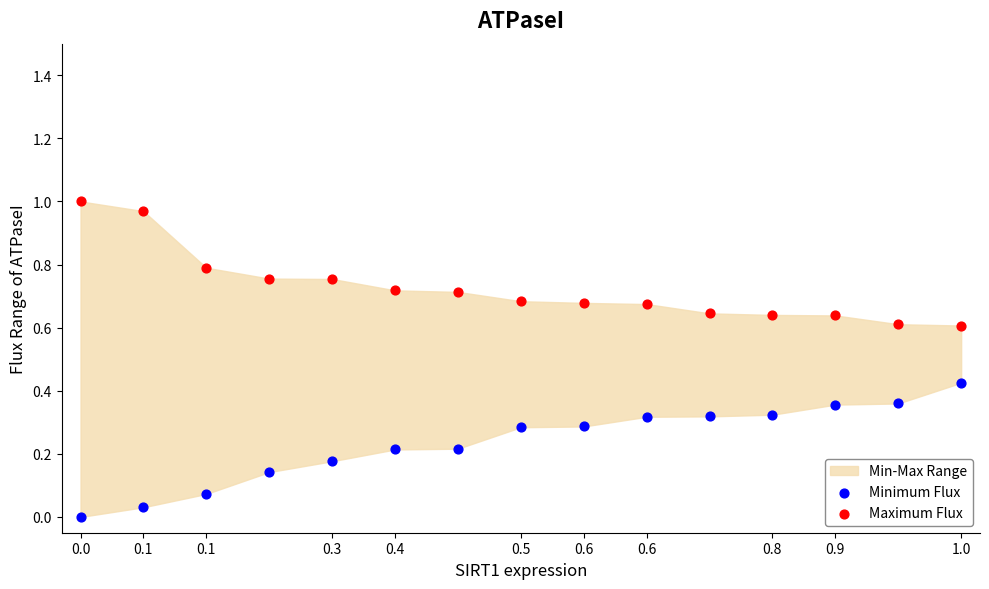

Which series contains the highest Y value?

Maximum Flux